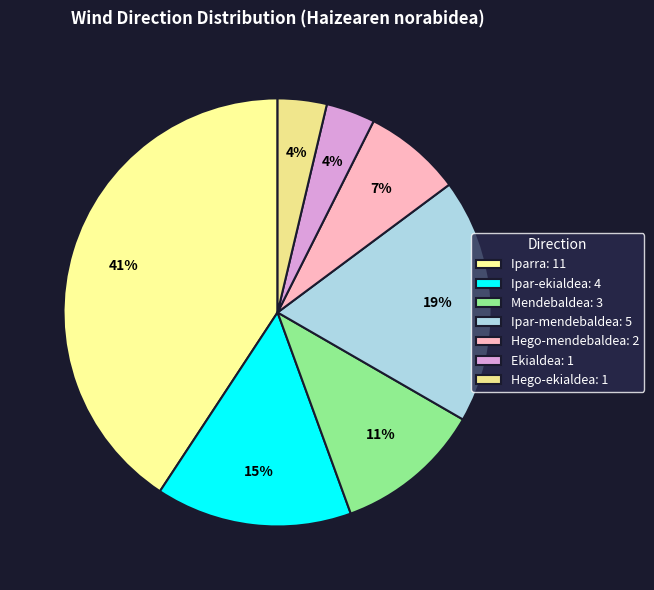

Between Ipar-ekialdea and Hego-mendebaldea, which is larger?

Ipar-ekialdea